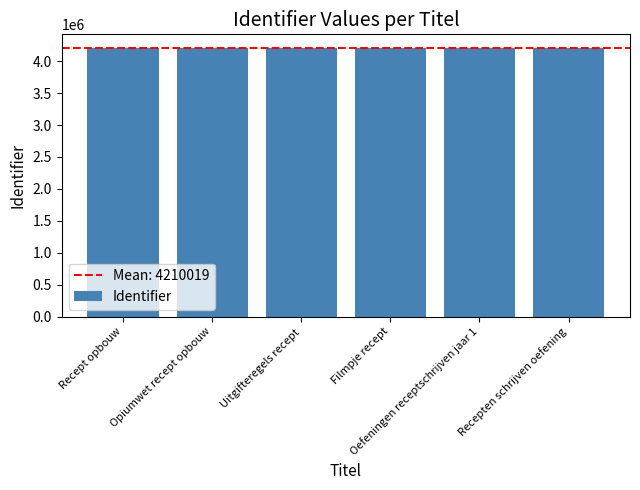

Is it true that the value at Recept opbouw is 4210014?

True